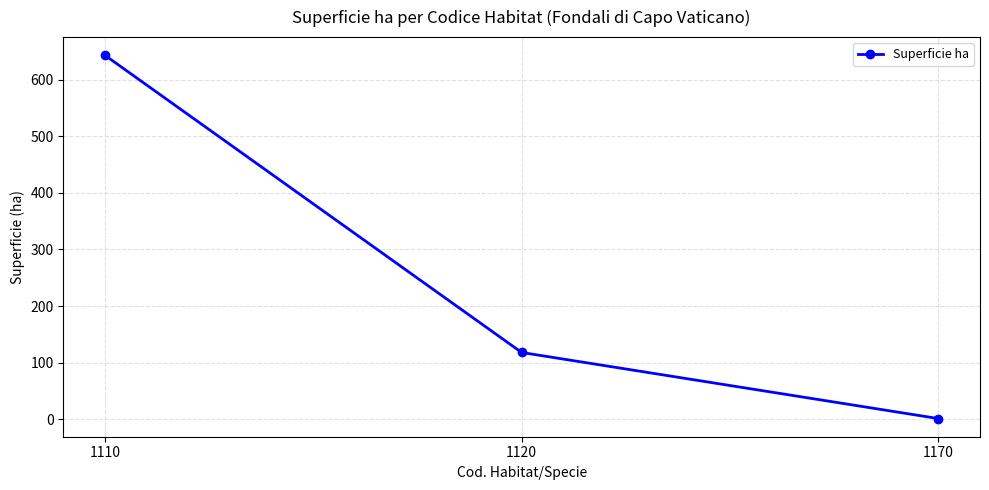

Where does the data first go above 118?

1110